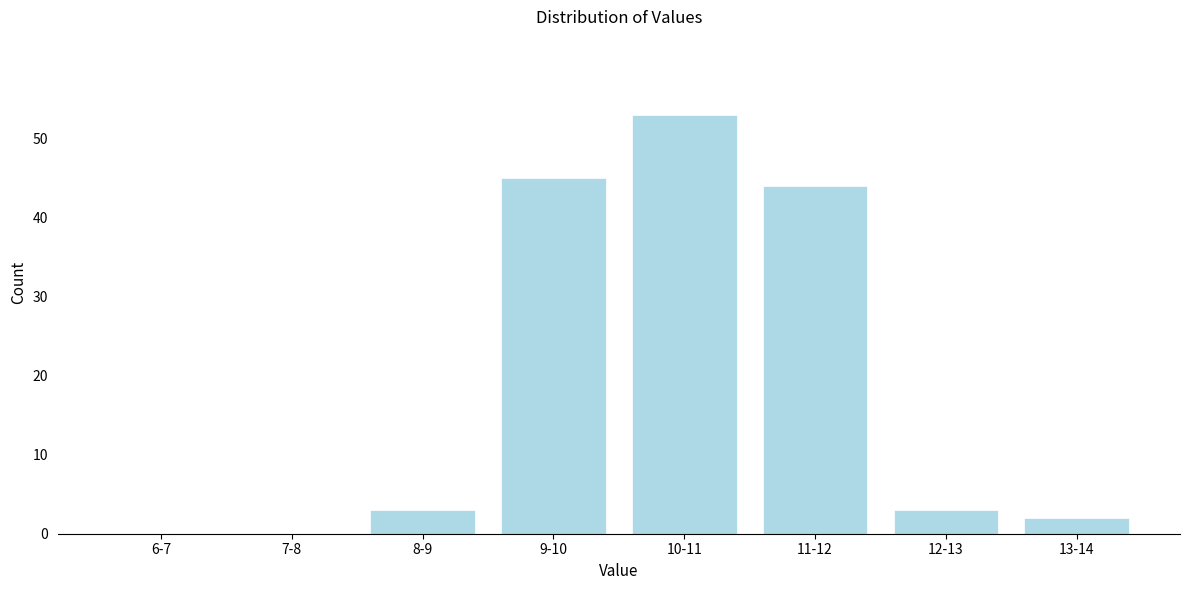

Reading left to right, extract all data points from this chart.

6-7=0	7-8=0	8-9=3	9-10=45	10-11=53	11-12=44	12-13=3	13-14=2